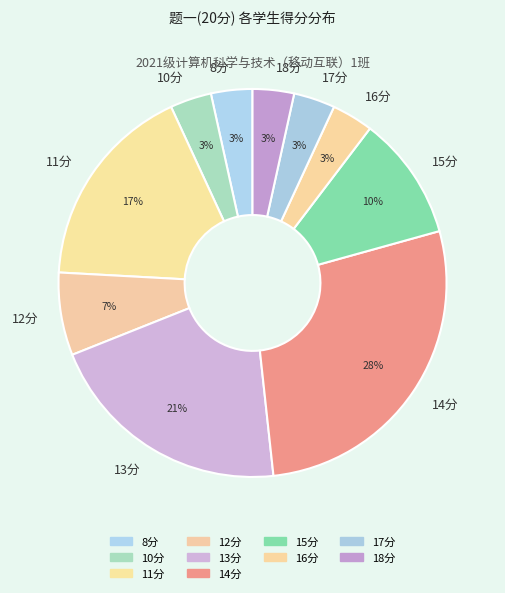

Count the number of slices in the pie.

10